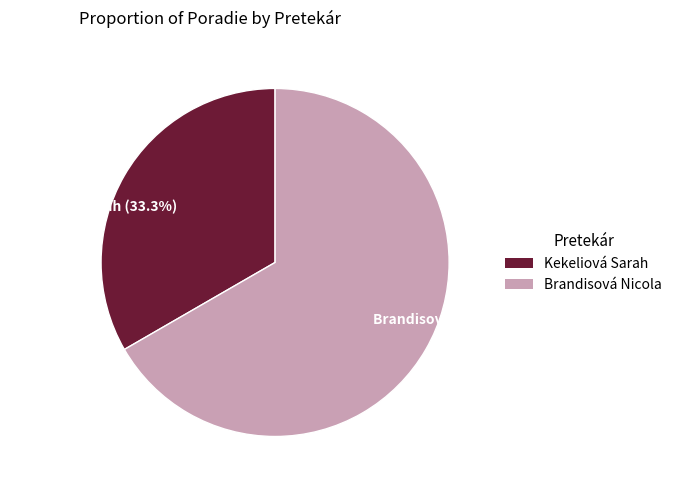

True or false: Kekeliová Sarah accounts for 33% of the total.

True